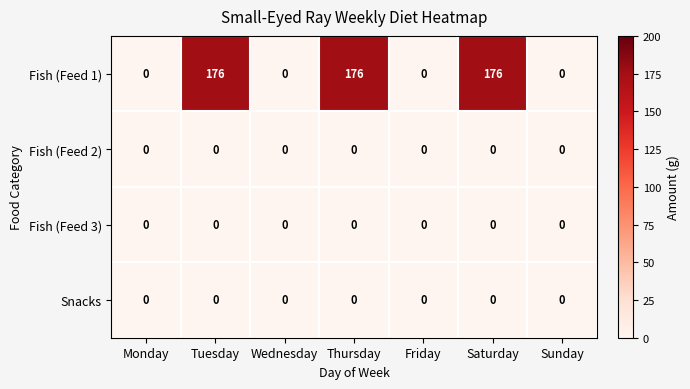

Which series has the widest spread of values?

Fish (Feed 1)